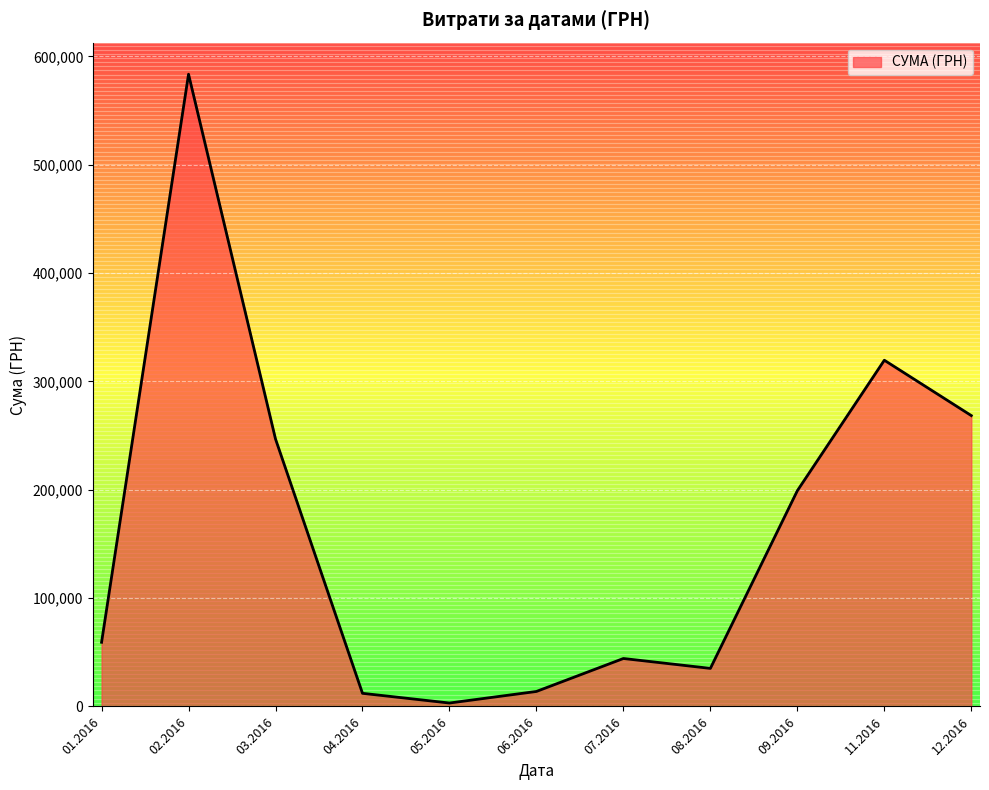

How many lines are shown in the chart?

1